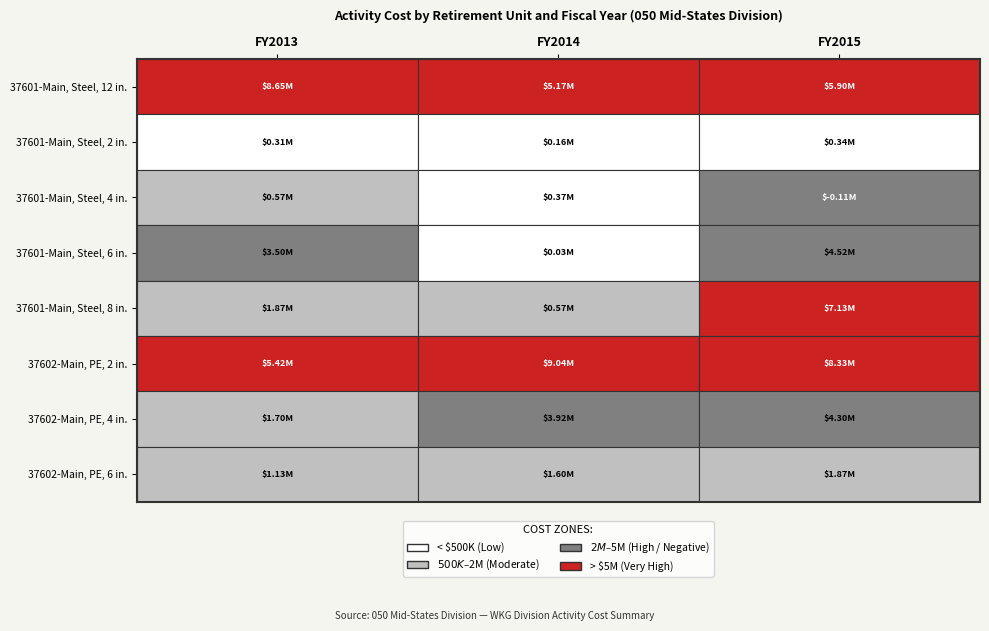

How many series are shown in this chart?

8